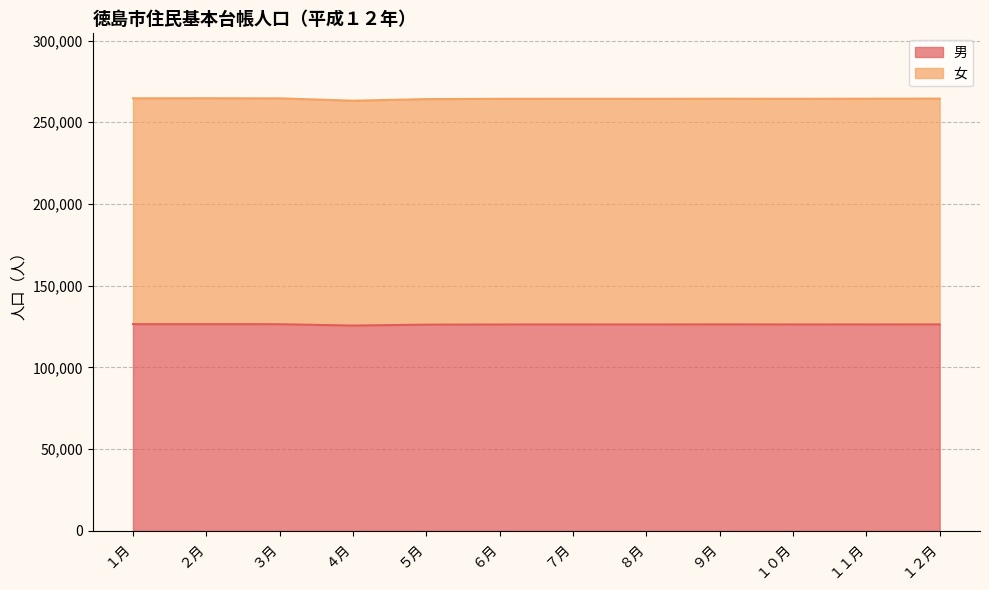

What is the total value across all series at ２月?

264713